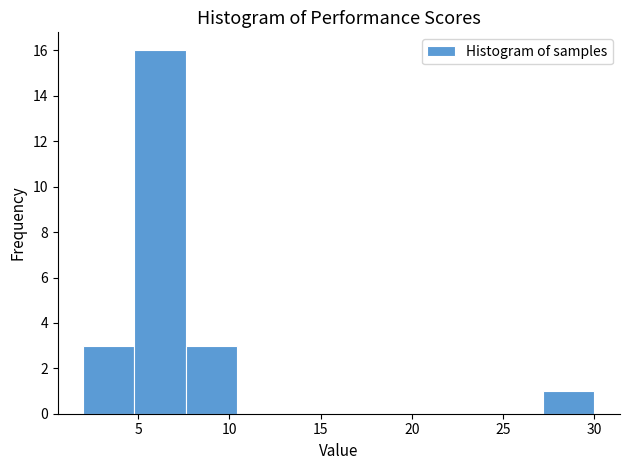

Reading left to right, transcribe this chart: for each bar, give the range it covers on the x-axis and its height. Neither the bar edges nor the heights are printed on the chart, so give them approximately, as read against the axes.

2.0 to 4.8: 3
4.8 to 7.6: 16
7.6 to 10.4: 3
10.4 to 13.2: 0
13.2 to 16.0: 0
16.0 to 18.8: 0
18.8 to 21.6: 0
21.6 to 24.4: 0
24.4 to 27.2: 0
27.2 to 30.0: 1